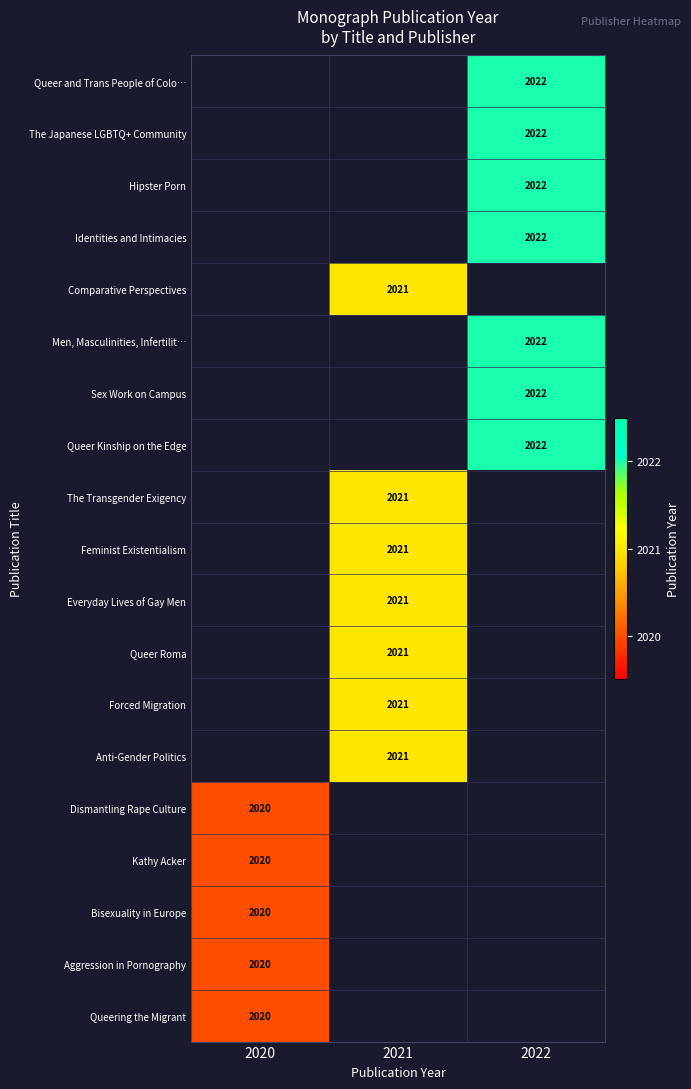

What is the smallest value displayed?

2020.0